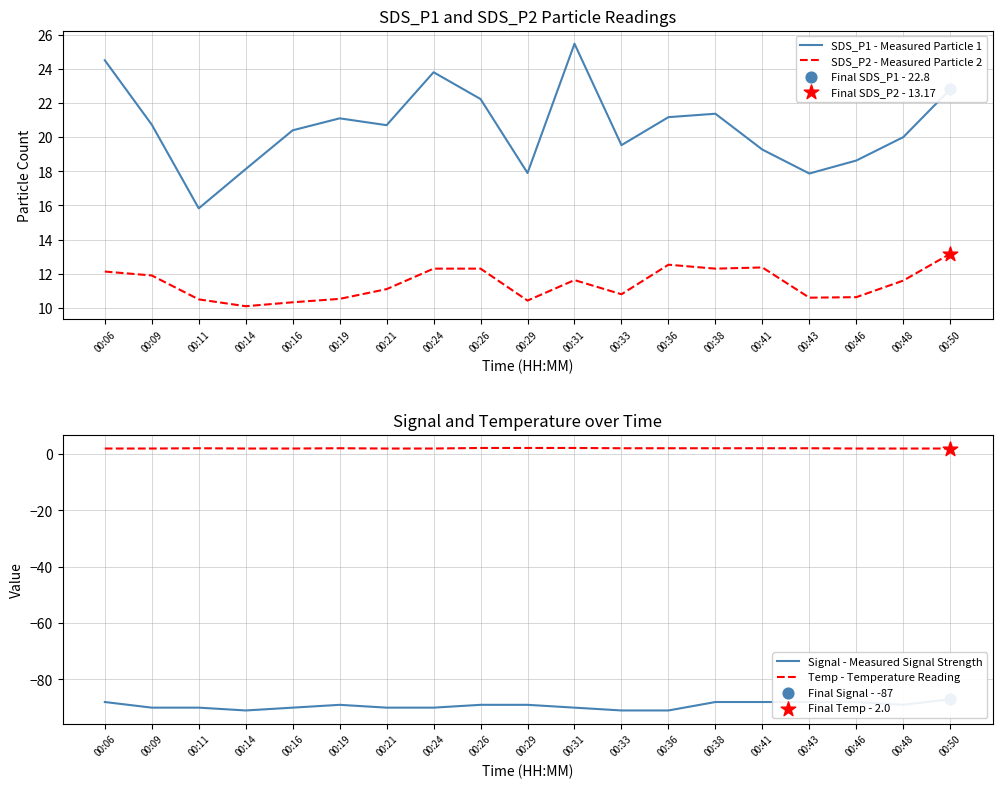

At how many categories does at least one series exceed 11?

19